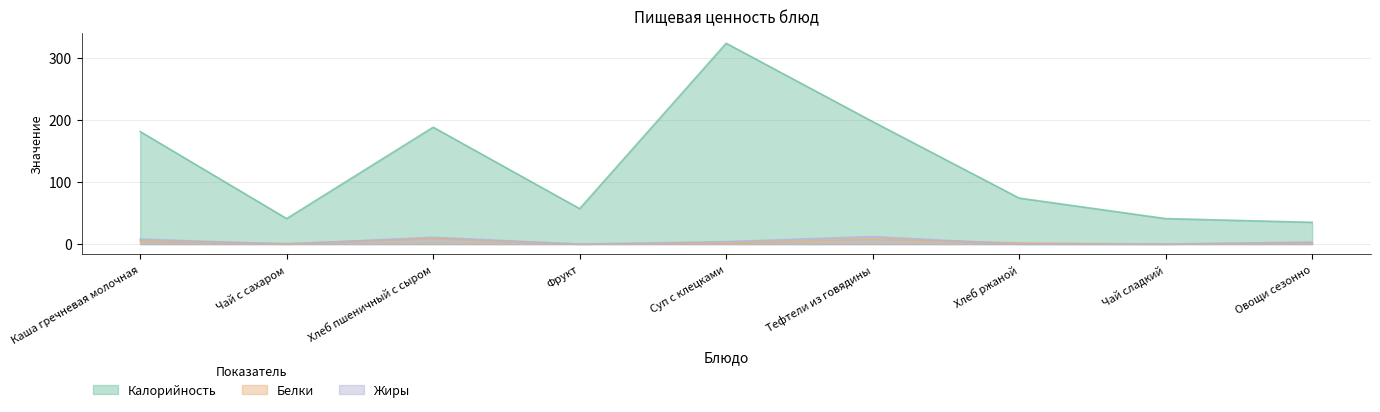

How many lines are shown in the chart?

3